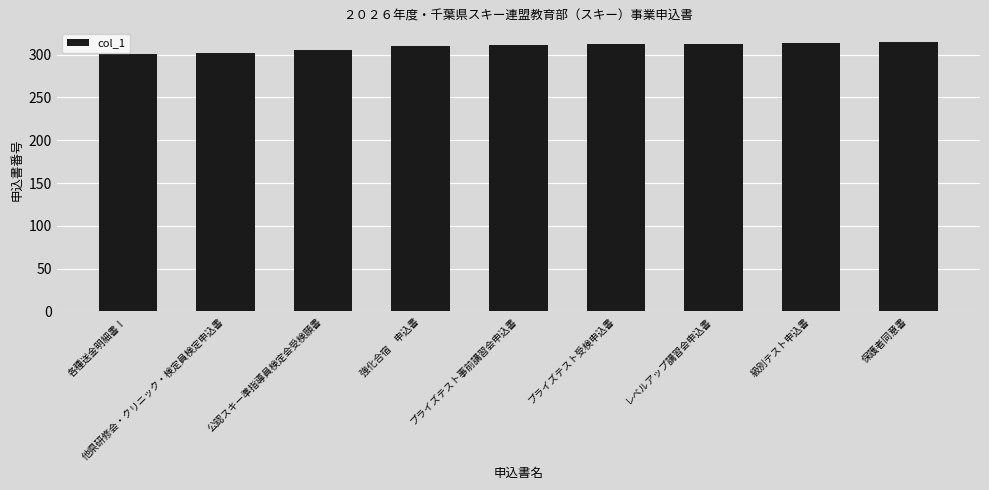

What is the greatest value displayed?

315